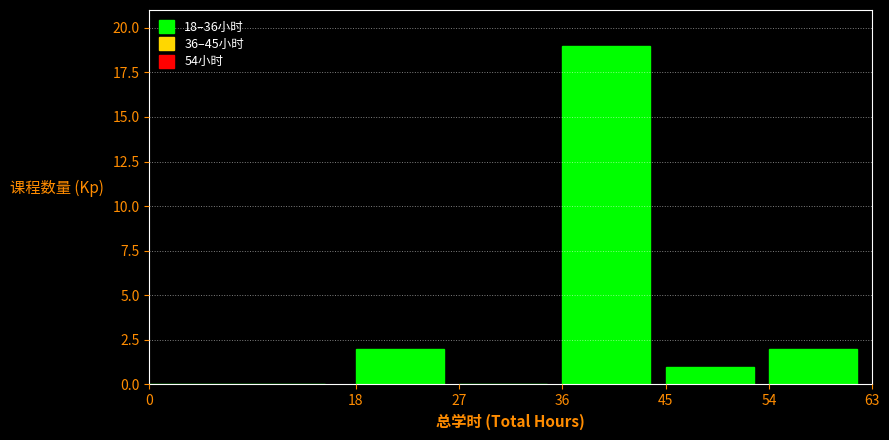

Reading left to right, transcribe this chart: for each bar, give the range it covers on the x-axis and its height. The values are not printed on the chart, so give them approximately, as read against the axis.

0 to 18: 0
18 to 27: 2
27 to 36: 0
36 to 45: 19
45 to 54: 1
54 to 63: 2